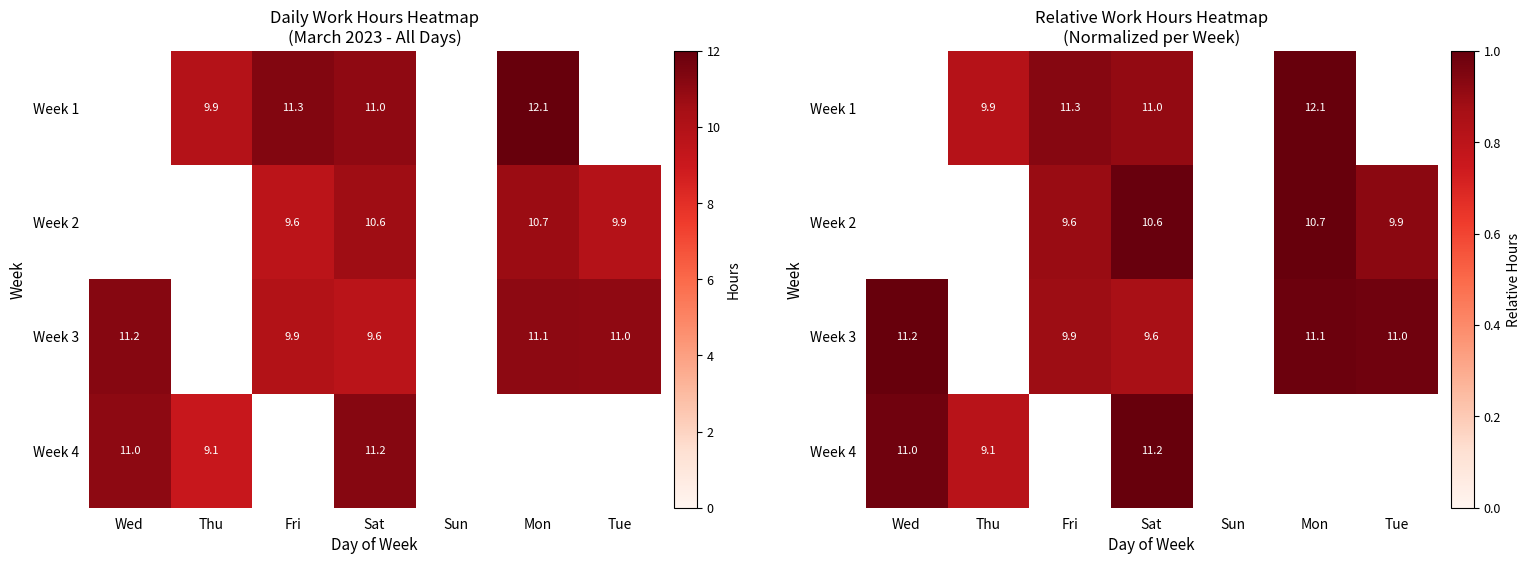

What is the maximum value for Week 3?

1.0